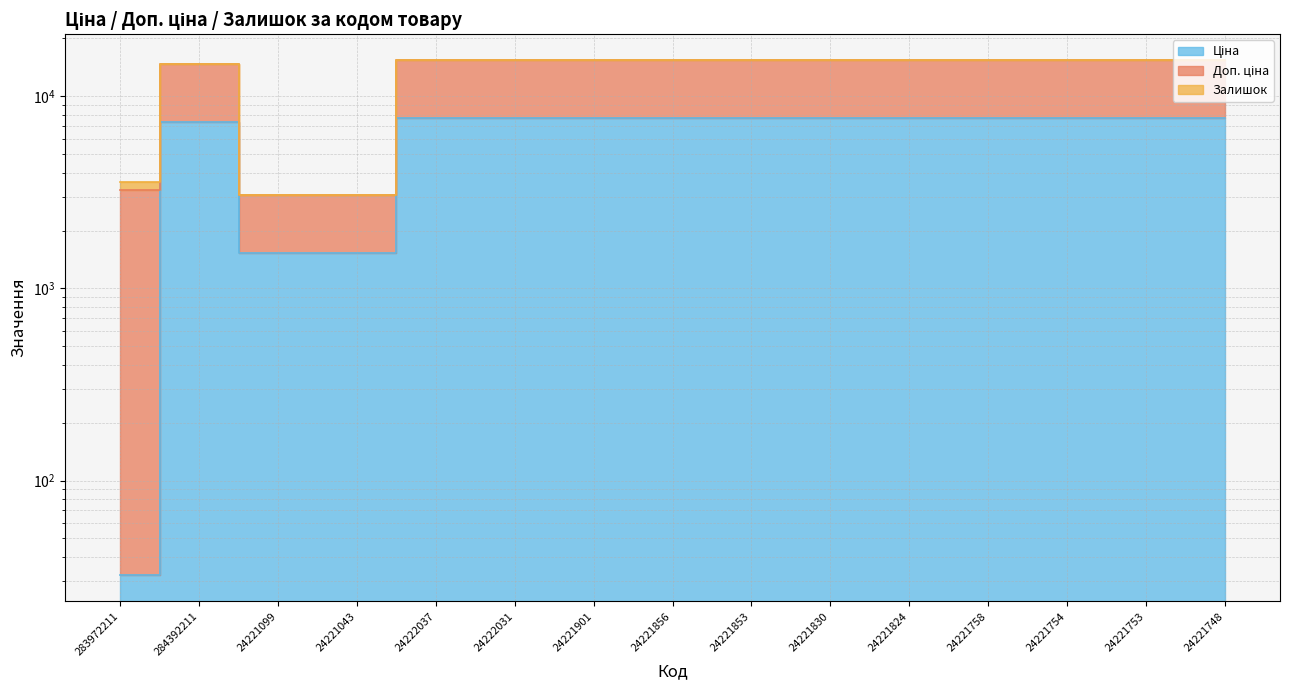

What is the difference between the highest and lowest values at 24222031?

7718.0